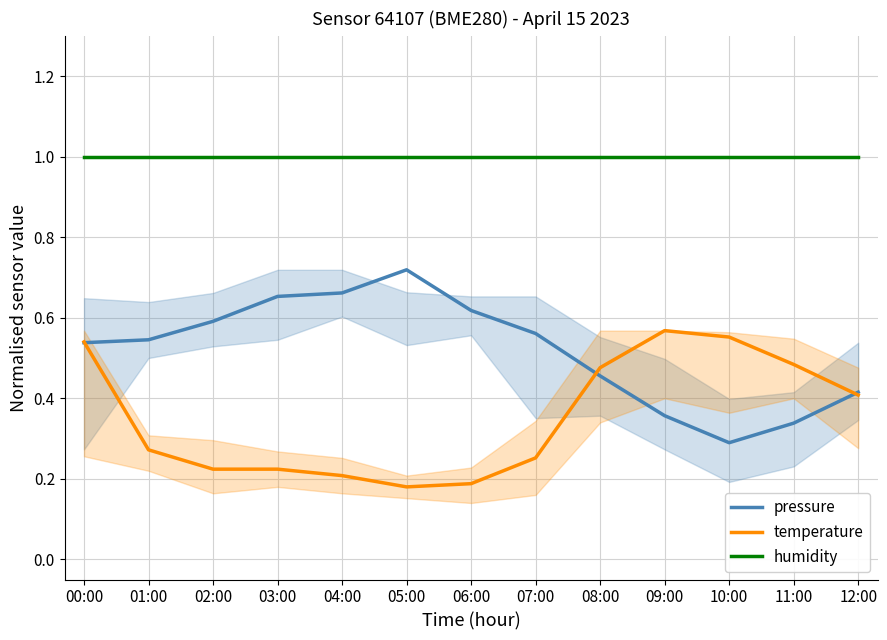

What are all the series names shown in the legend?

pressure, temperature, humidity